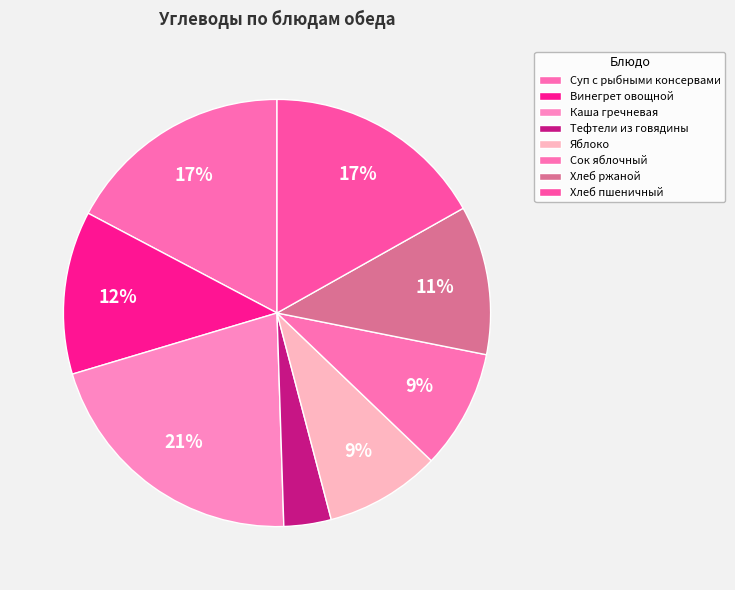

What is the total percentage of Хлеб пшеничный and Каша гречневая?

37.7%